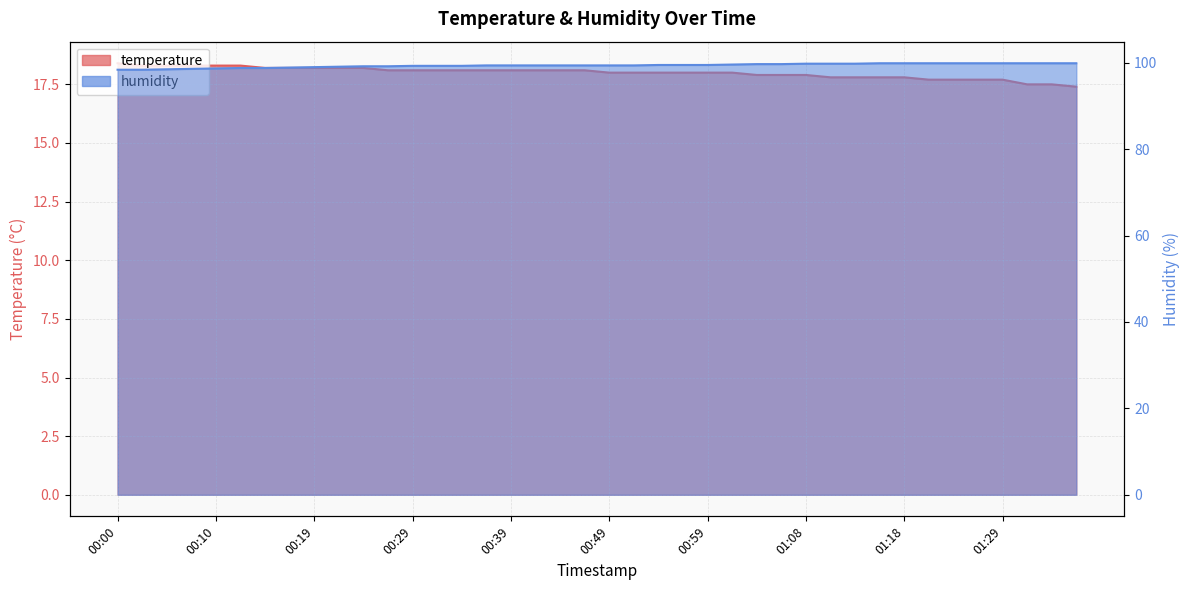

What is the total value across all series at 00:49?

117.4